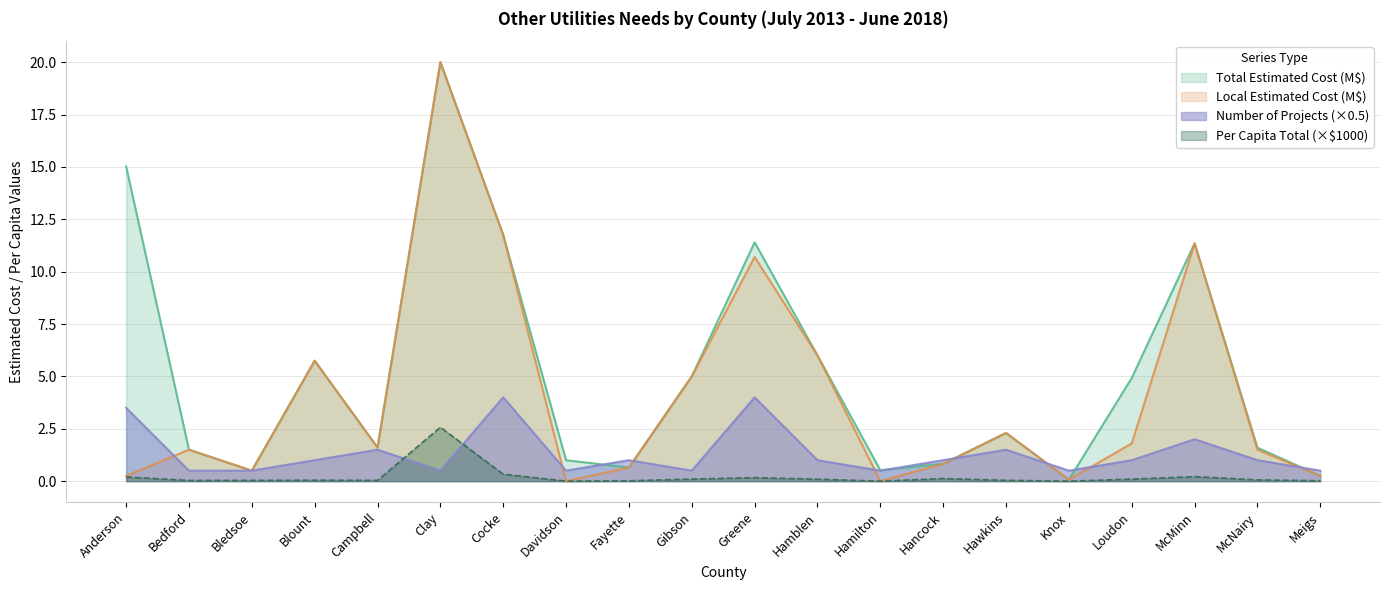

What is the maximum value shown in the chart?

20.0